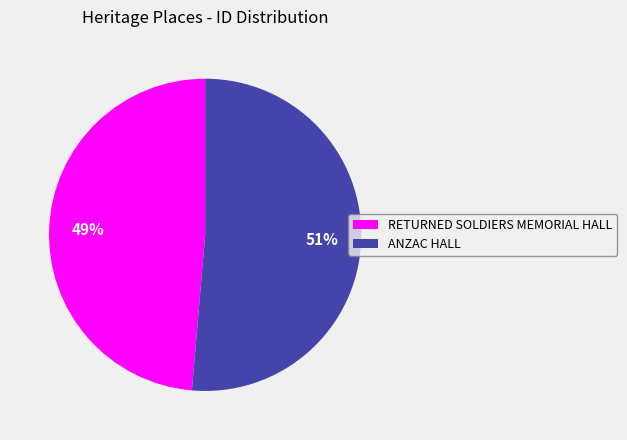

Does RETURNED SOLDIERS MEMORIAL HALL account for over 50% of the chart?

No